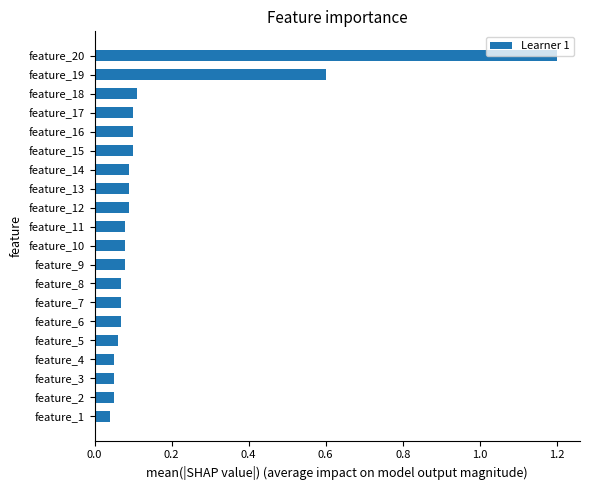

What is the average value?

0.2